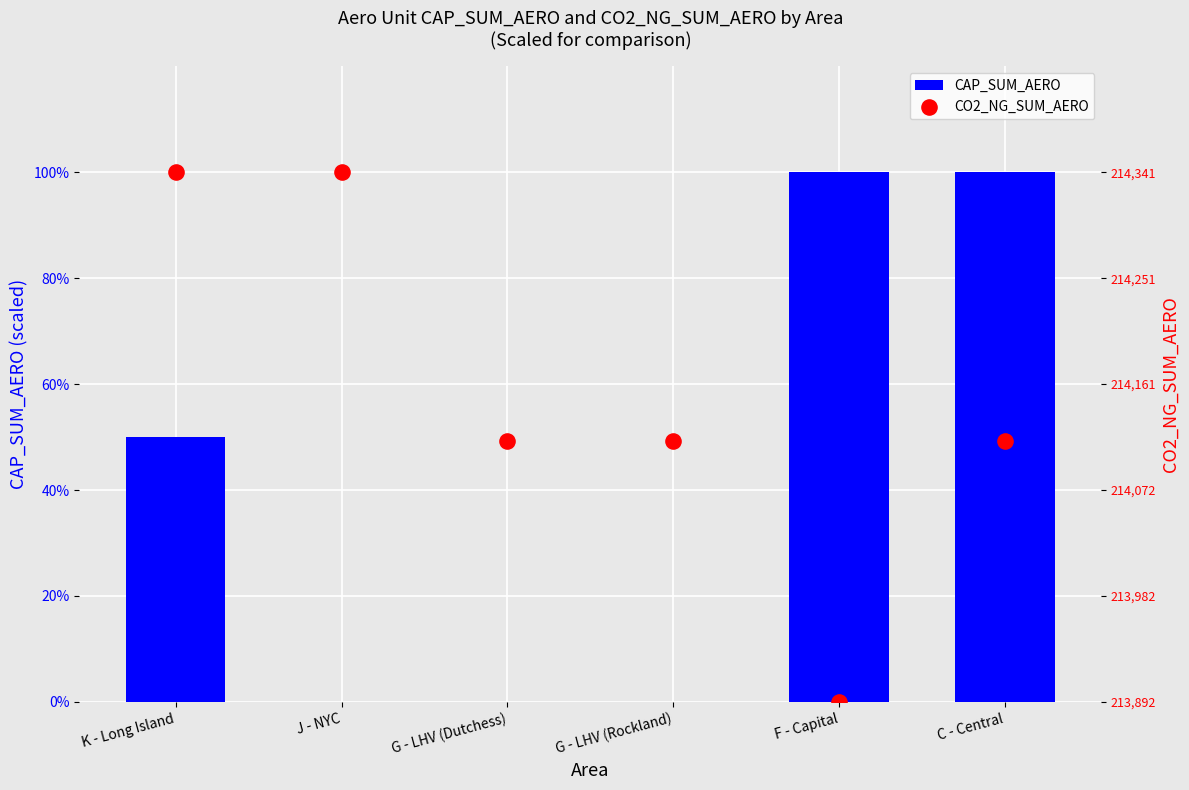

Which series contains the lowest Y value?

CAP_SUM_AERO